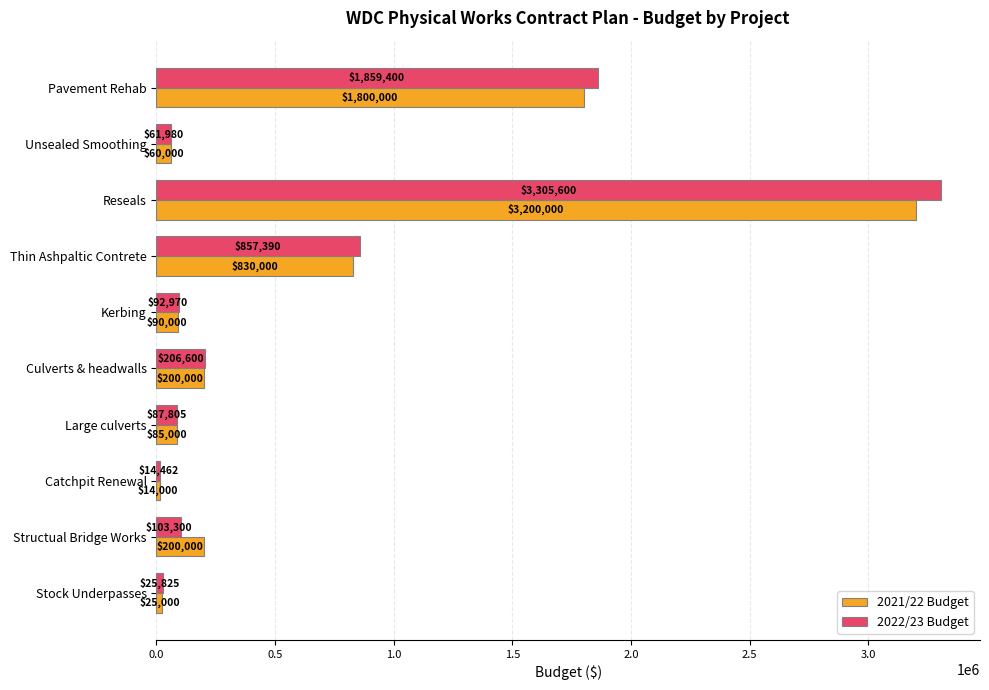

What is the difference between the maximum and second lowest values in the 2021/22 Budget series?

3175000